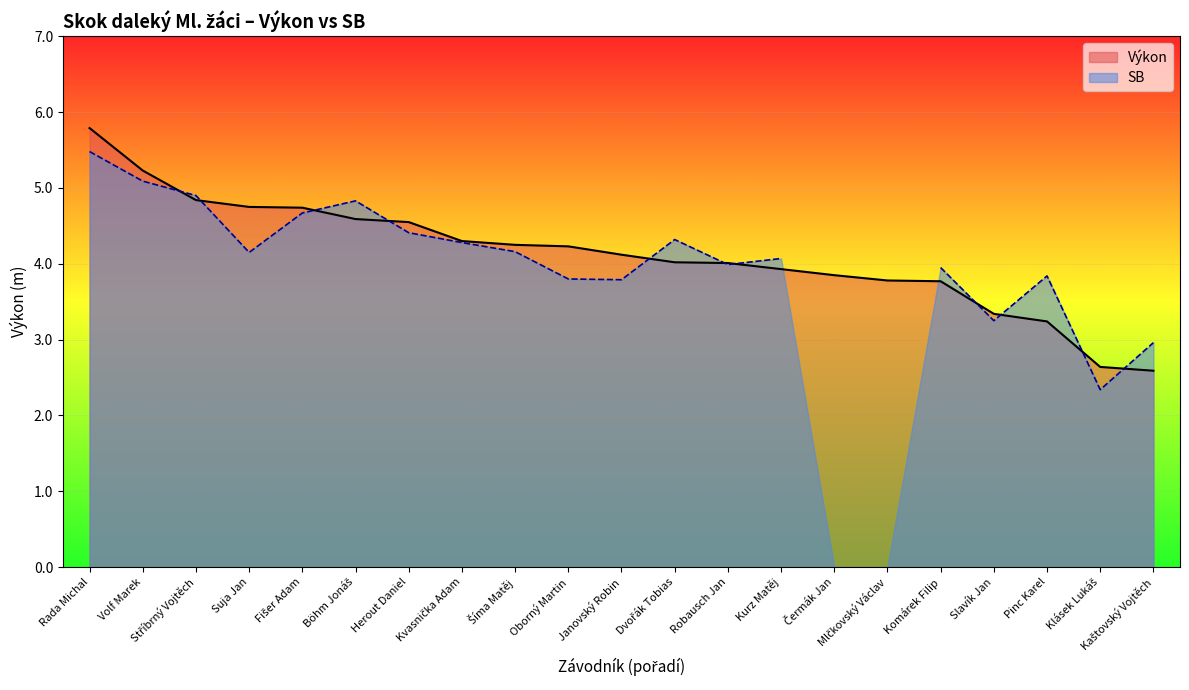

How many categories are shown in the chart?

21